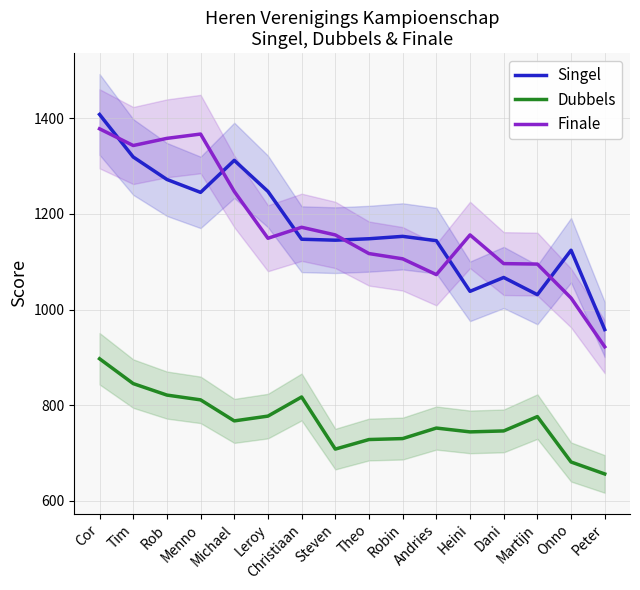

What are all the series names shown in the legend?

Singel, Dubbels, Finale